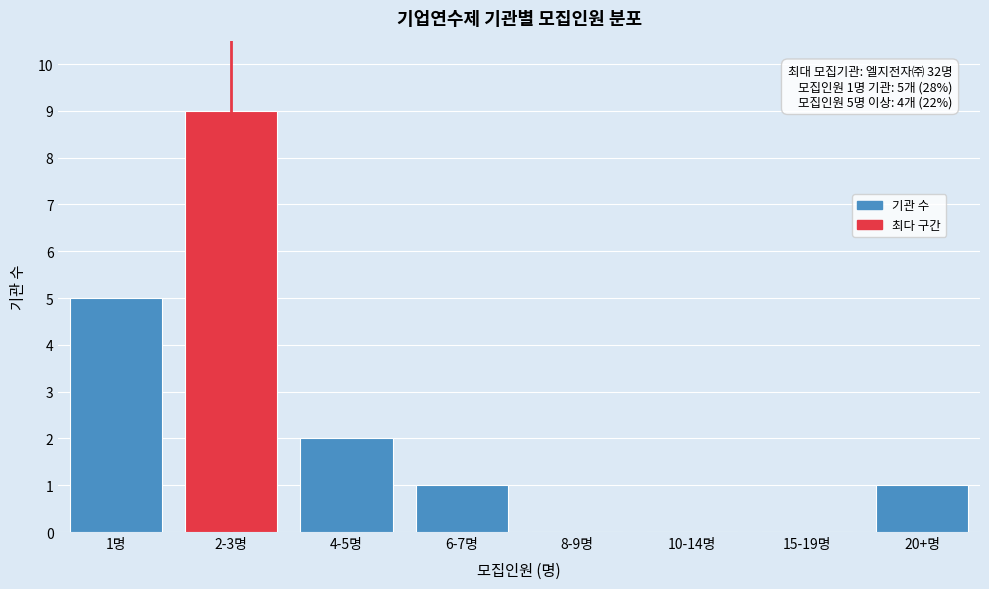

Reading right to left, what are all the values shown in this chart?

20+명=1	15-19명=0	10-14명=0	8-9명=0	6-7명=1	4-5명=2	2-3명=9	1명=5